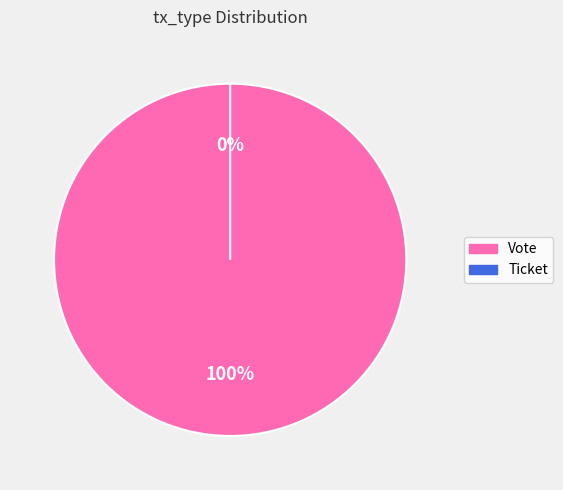

What is the largest slice in the pie chart?

Vote